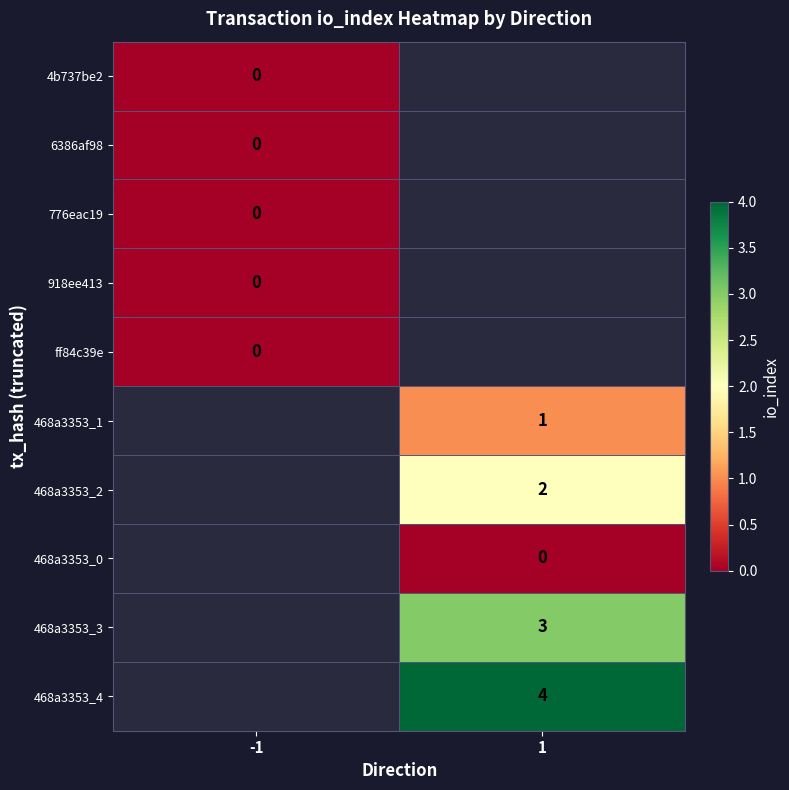

The 468a3353_2 series shows 3 at 1. True or false?

False